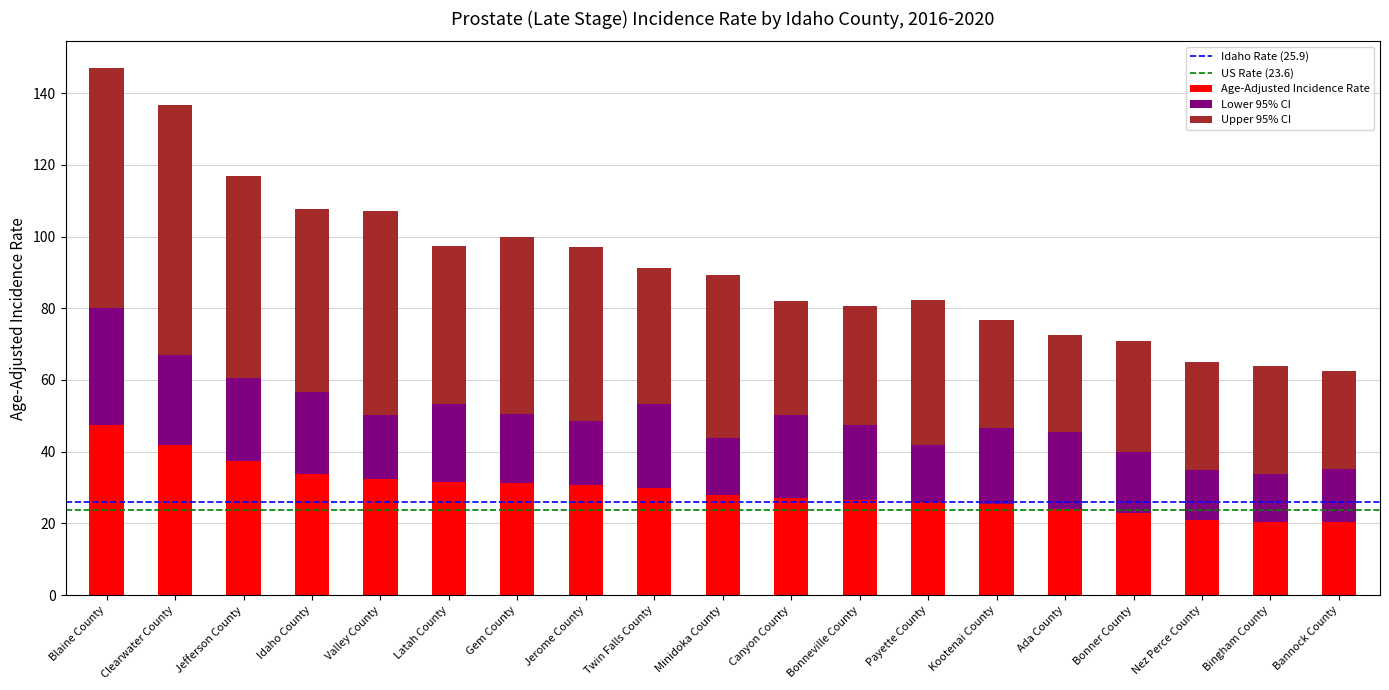

Is it true that Age-Adjusted Incidence Rate equals 27.9 at Minidoka County?

True